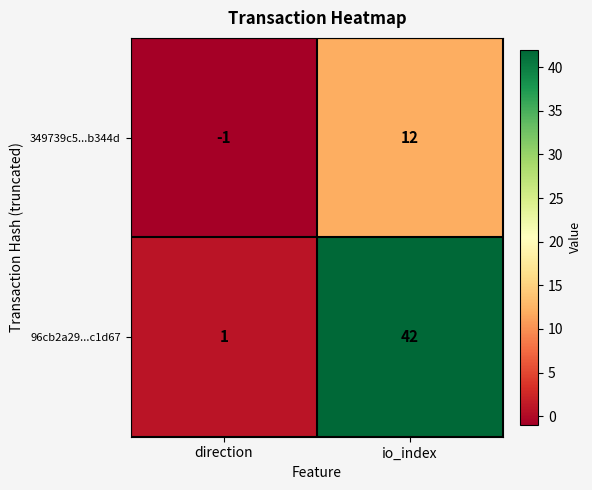

What is the smallest value displayed?

-1